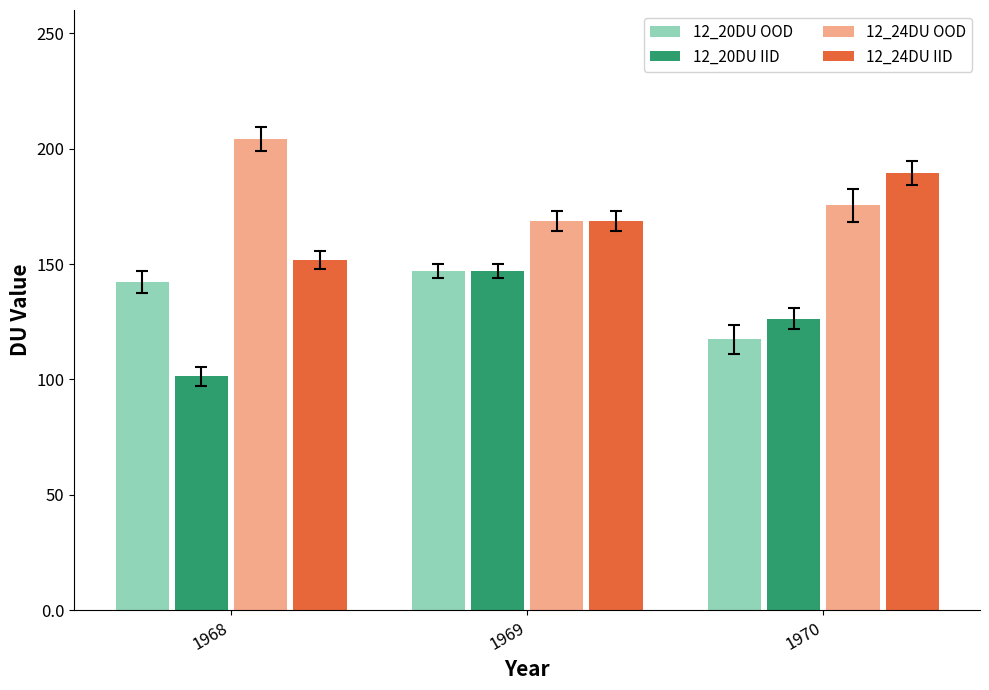

At which category does the chart reach its minimum across all series?

1968